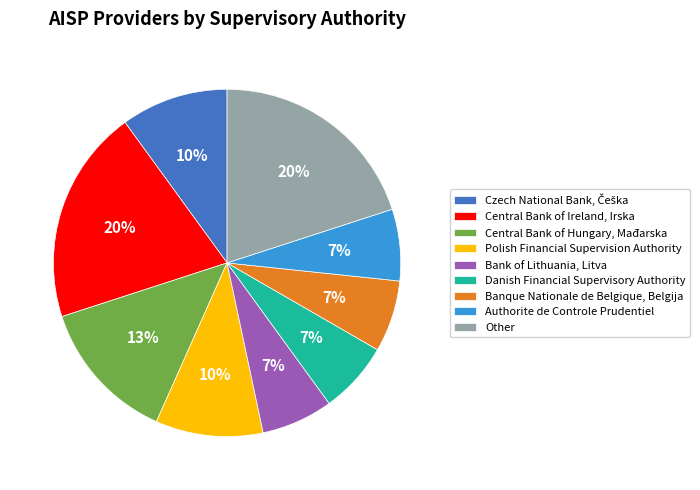

Do Other and Polish Financial Supervision Authority together represent more than half of the pie?

No